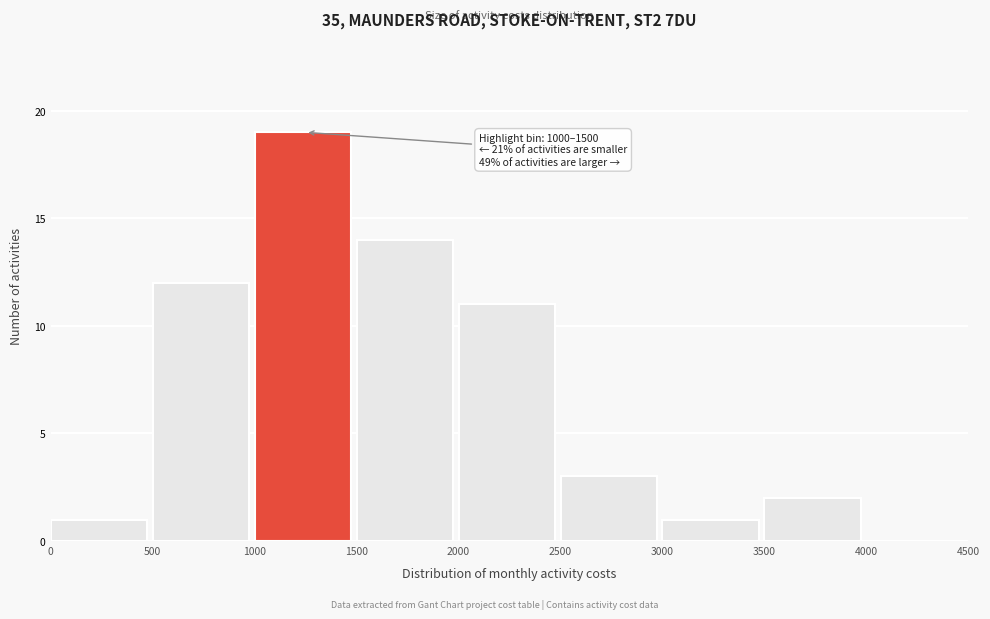

Over which range of the x-axis is the bar tallest?

1000 to 1500